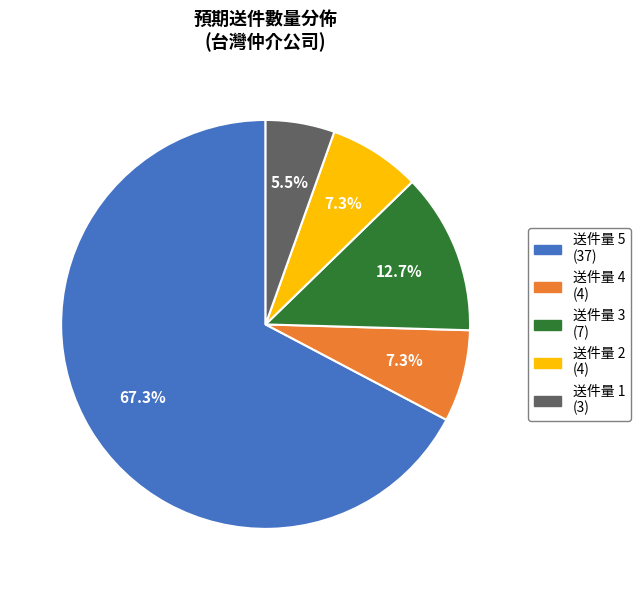

Is there a majority slice in this chart?

Yes